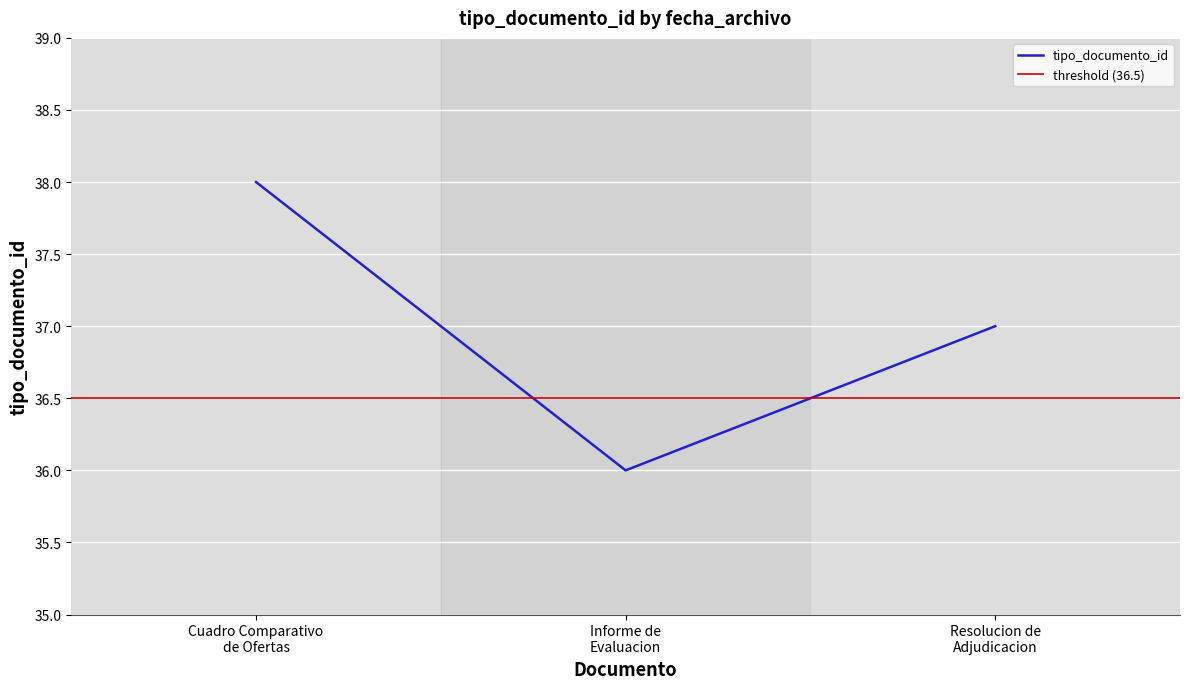

What is the sum of all values?

111